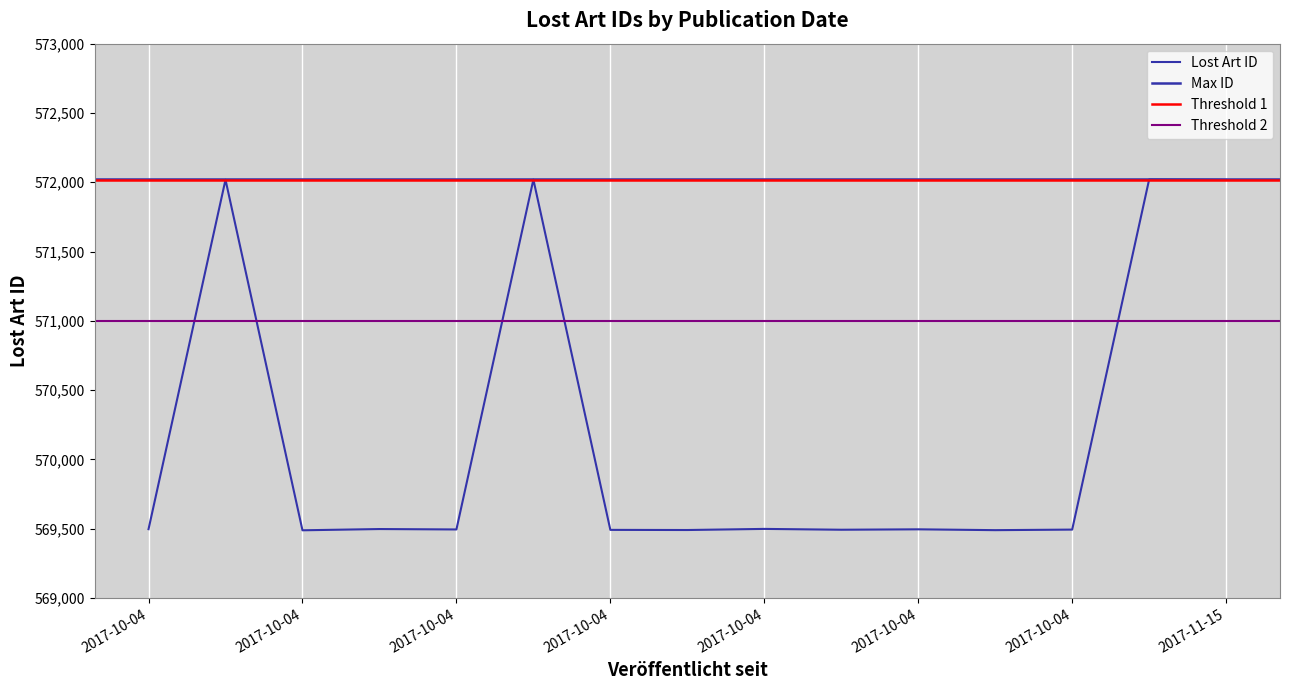

What is the value of the 12th point from the left?

569496